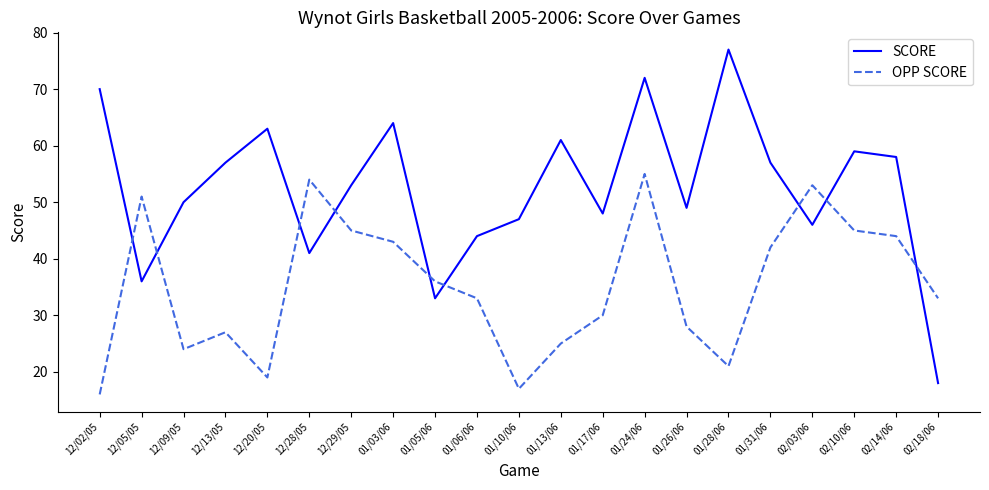

How many lines are shown in the chart?

2